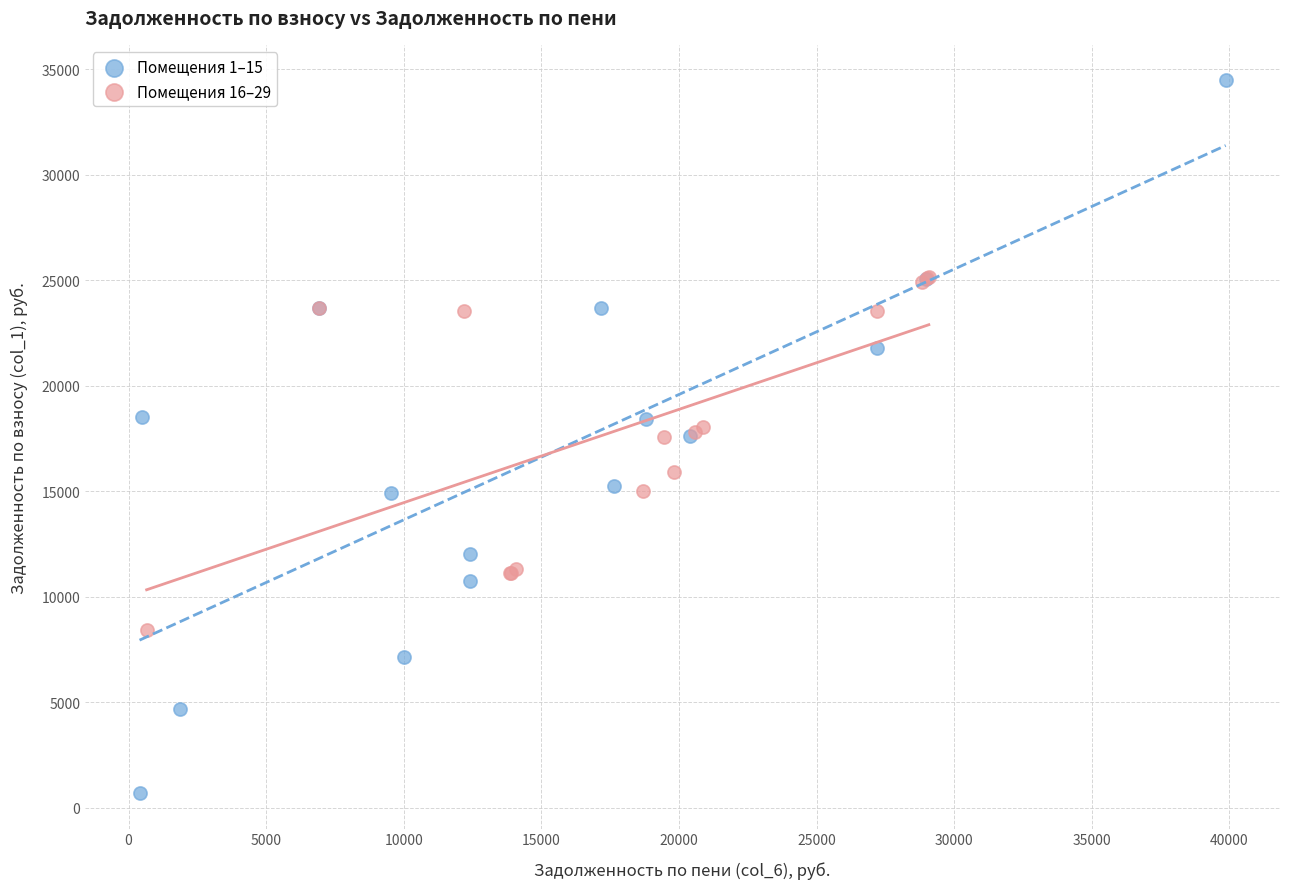

What are all the series names shown in the legend?

Помещения 1–15, Помещения 16–29